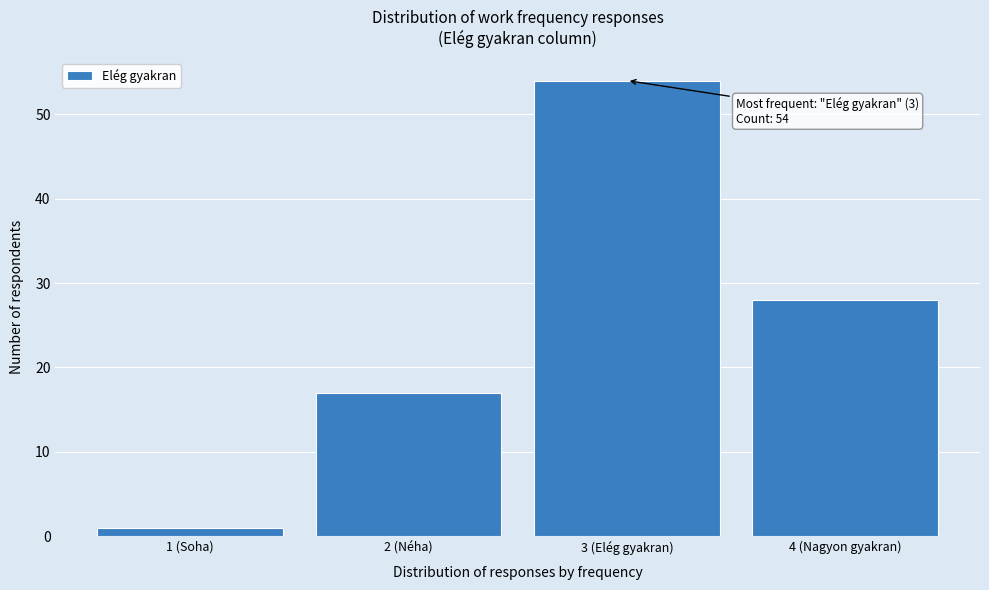

Reading left to right, list all the values displayed in this chart.

1	17	54	28